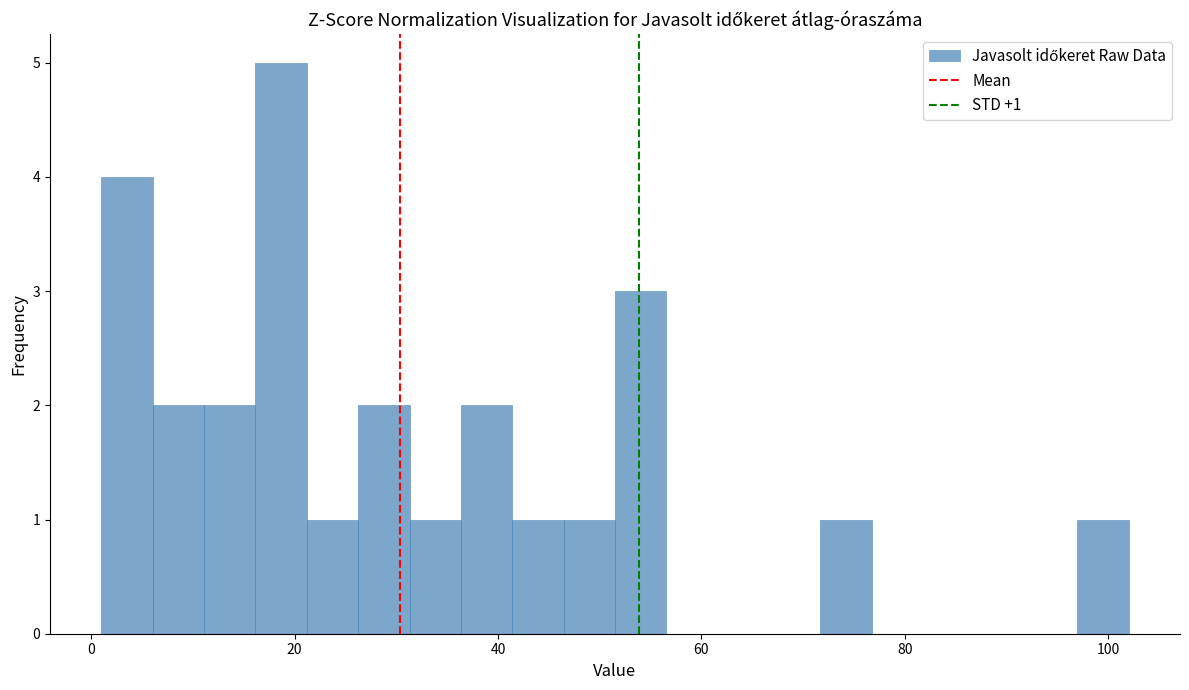

Around what value on the x-axis is the tallest bar? Give the approximate position of its centre, as read against the axis.

18